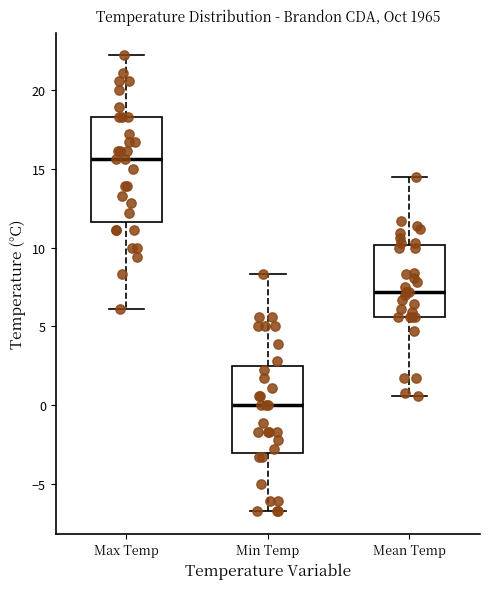

Where is the lower edge of the box for Max Temp on the y-axis? The values are not printed on the chart, so give them approximately, as read against the axis.

11.5